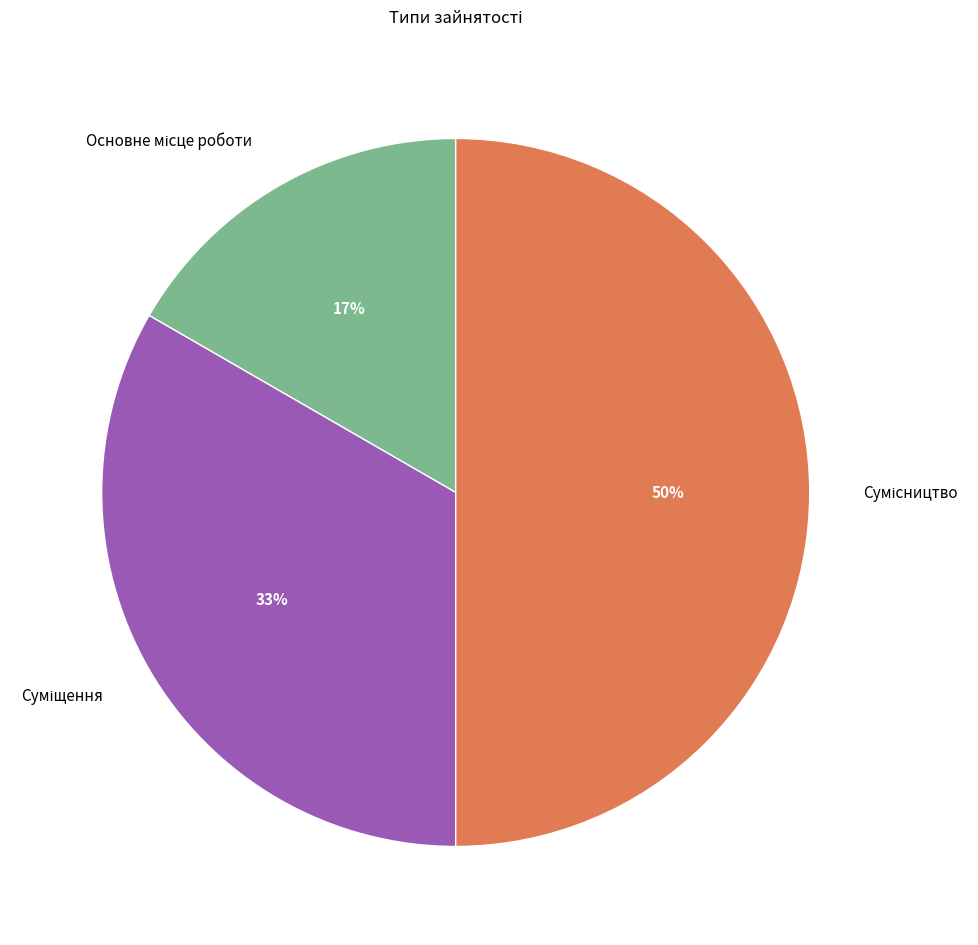

To the nearest percent, what is the average slice percentage?

33%